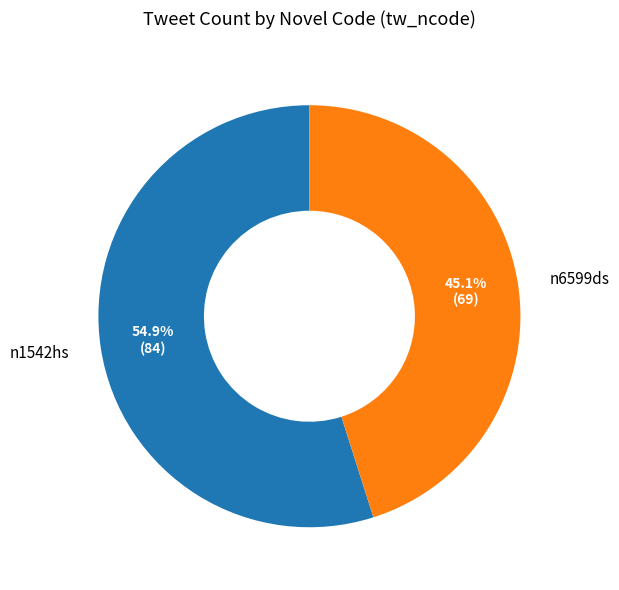

Is it true that n6599ds is 45% of the pie?

True